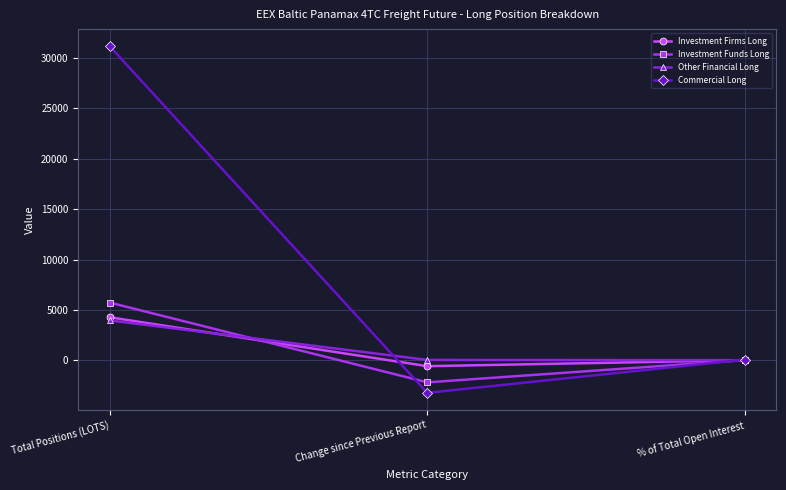

What position from the right is Total Positions (LOTS)?

3